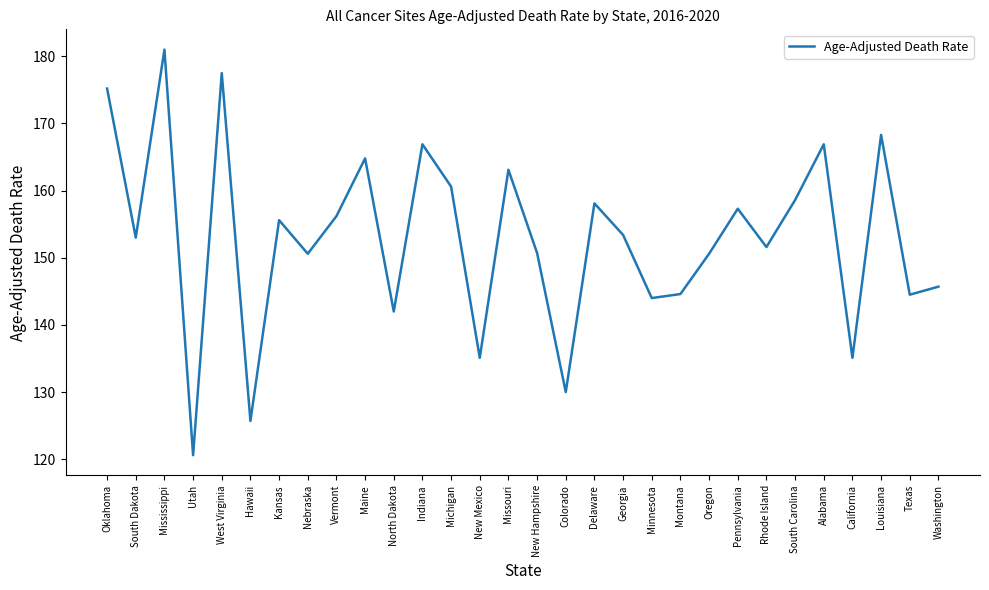

Approximately how many times larger is the value at Minnesota compared to North Dakota?

1.0